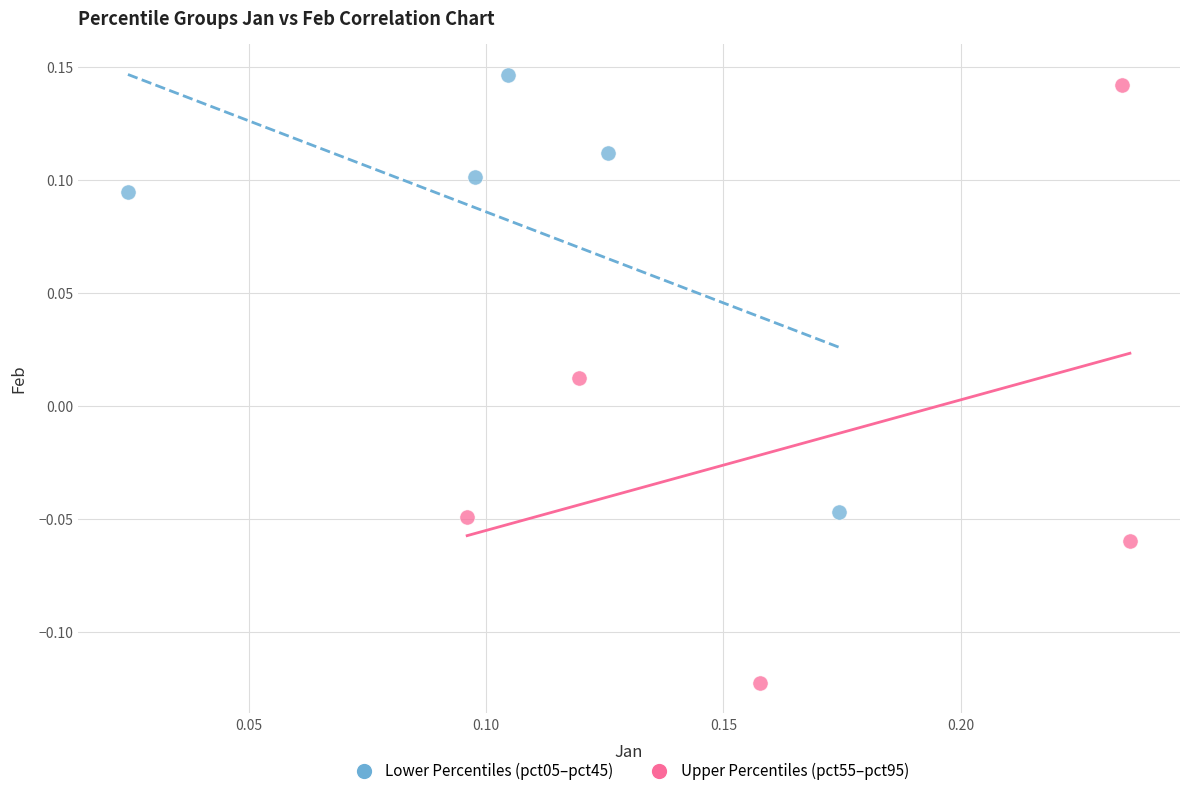

What are all the series names shown in the legend?

Lower Percentiles (pct05–pct45), Upper Percentiles (pct55–pct95)